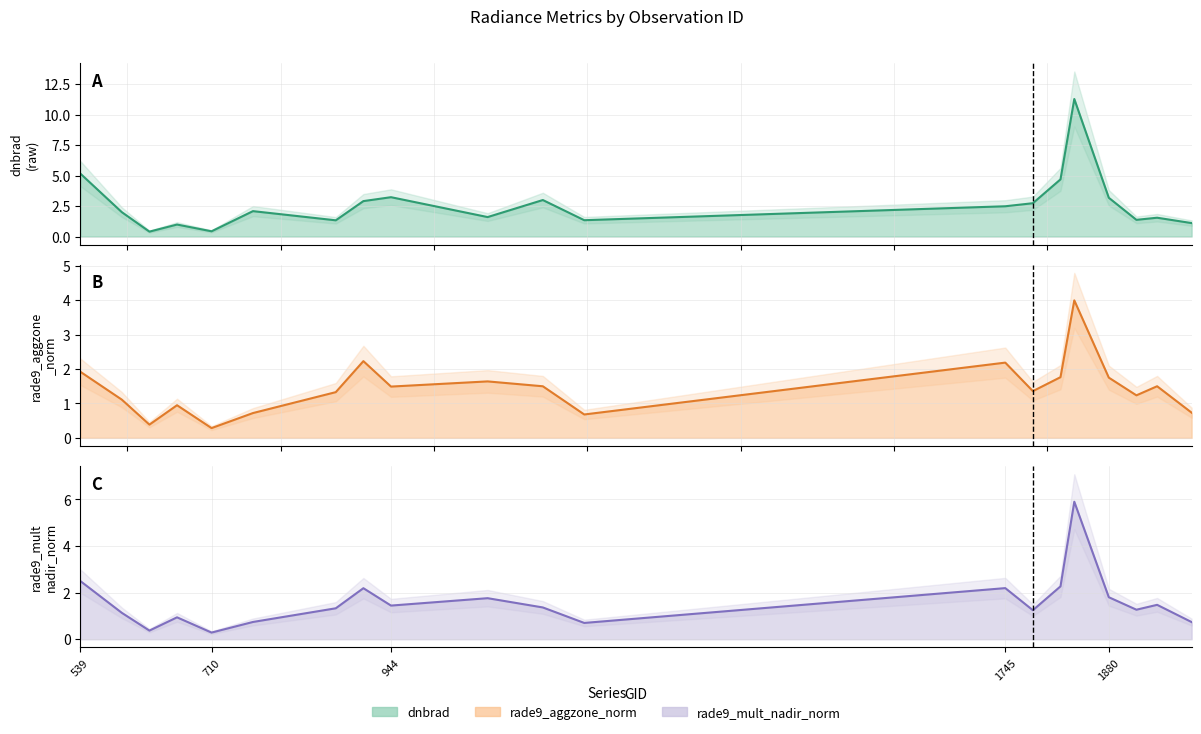

How many lines are shown in the chart?

3